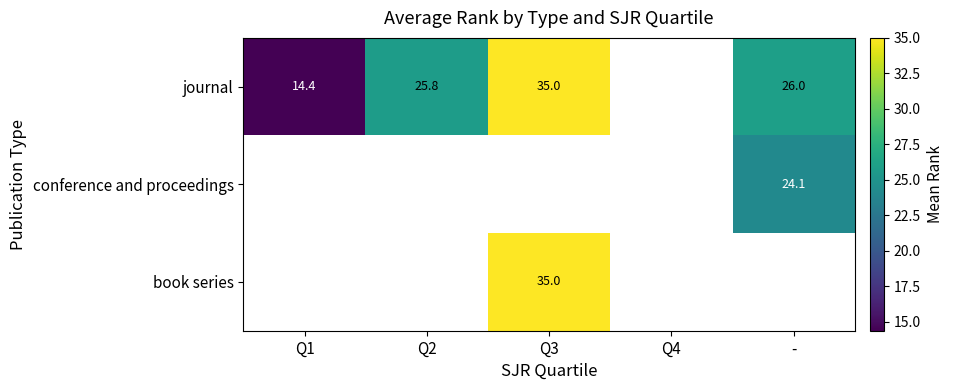

Is the value of book series at Q1 greater than the value of journal at Q3?

No